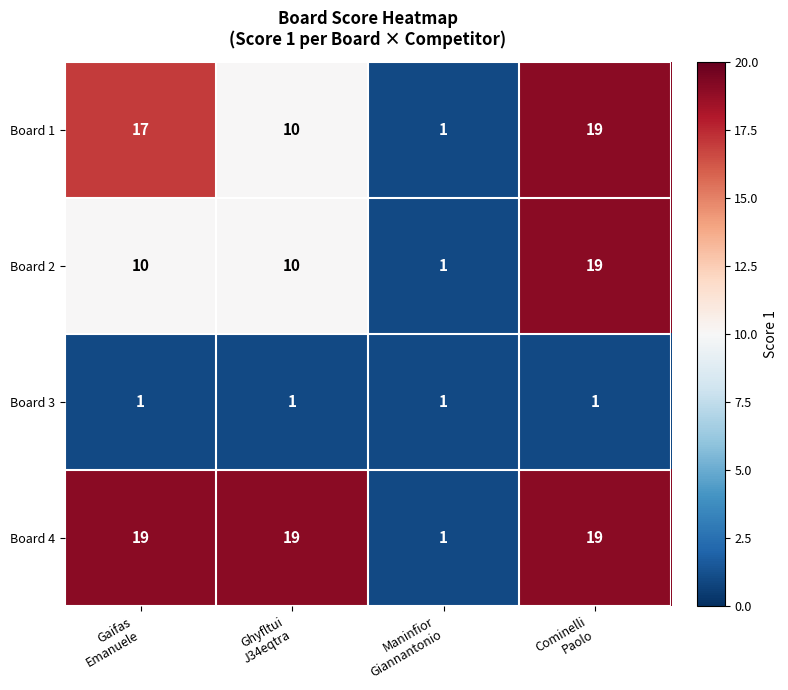

Reading left to right, transcribe all the data shown in this chart.

Board 1: 17	10	1	19
Board 2: 10	10	1	19
Board 3: 1	1	1	1
Board 4: 19	19	1	19